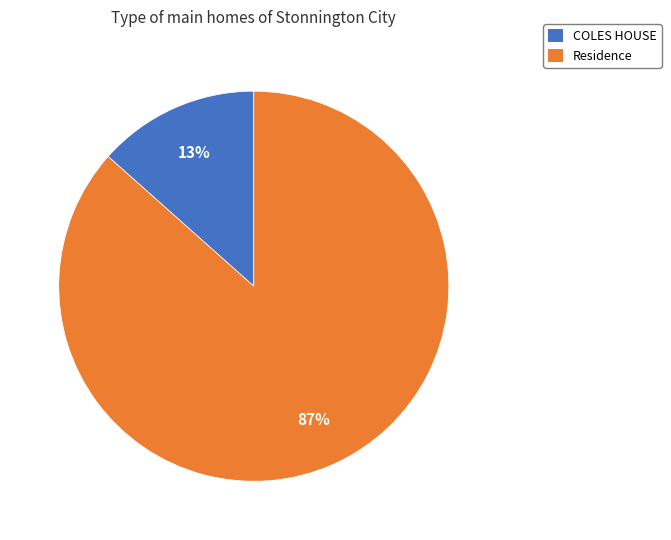

Between COLES HOUSE and Residence, which is larger?

Residence